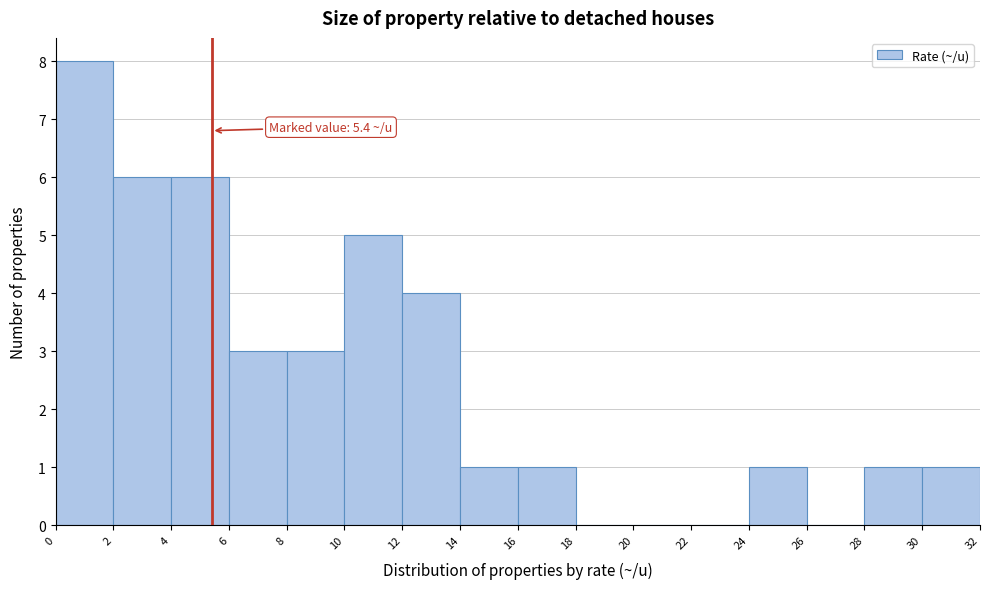

Which range on the x-axis has the tallest bar?

0 to 2